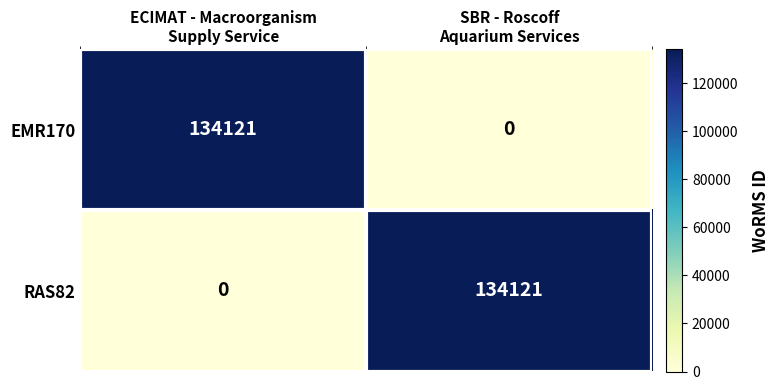

What is the greatest value displayed?

134121